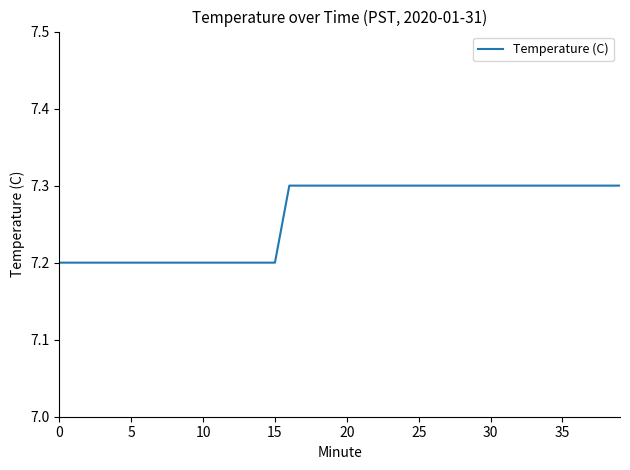

What is the maximum value shown in the chart?

7.3